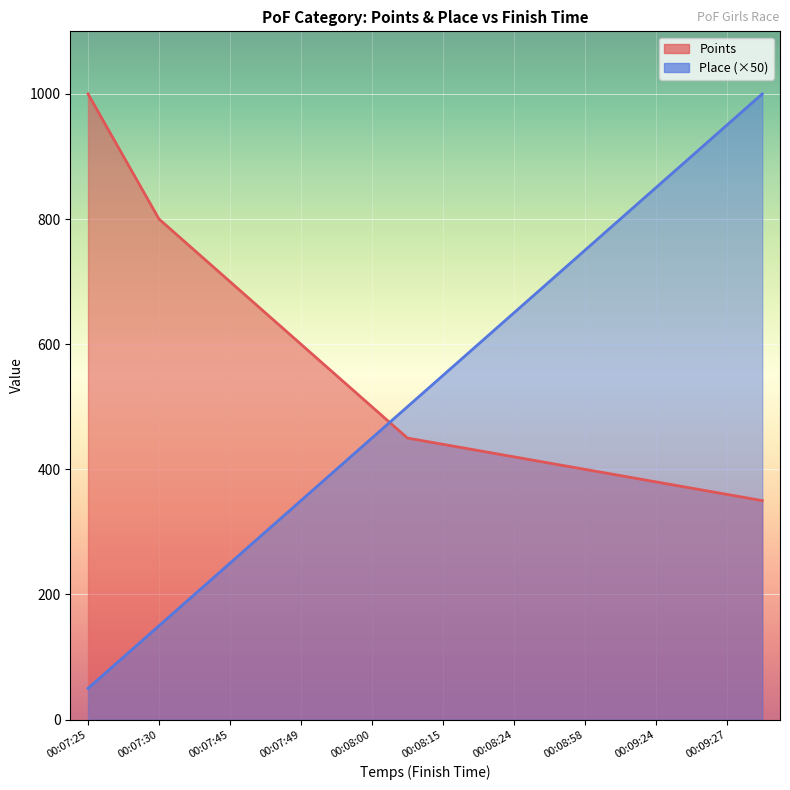

What are all the series names shown in the legend?

Points, Place